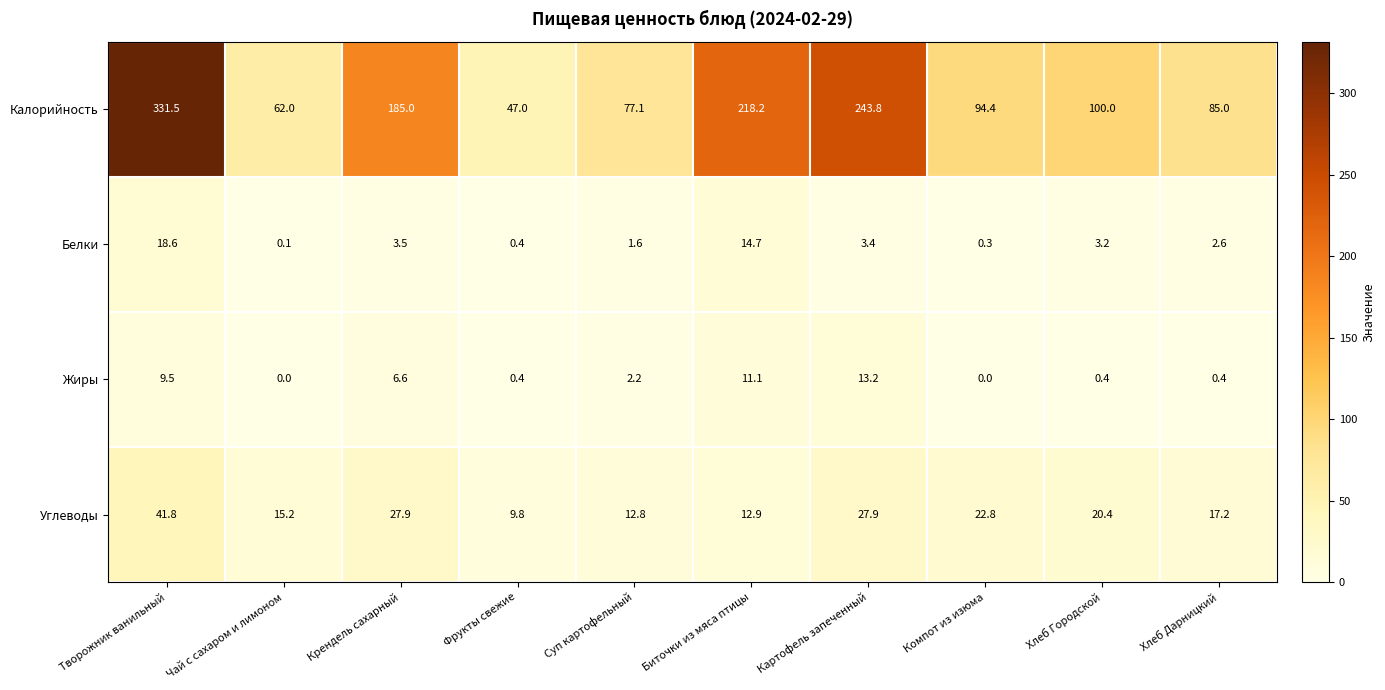

What is the sum of the Калорийность values at Суп картофельный and Фрукты свежие?

124.1